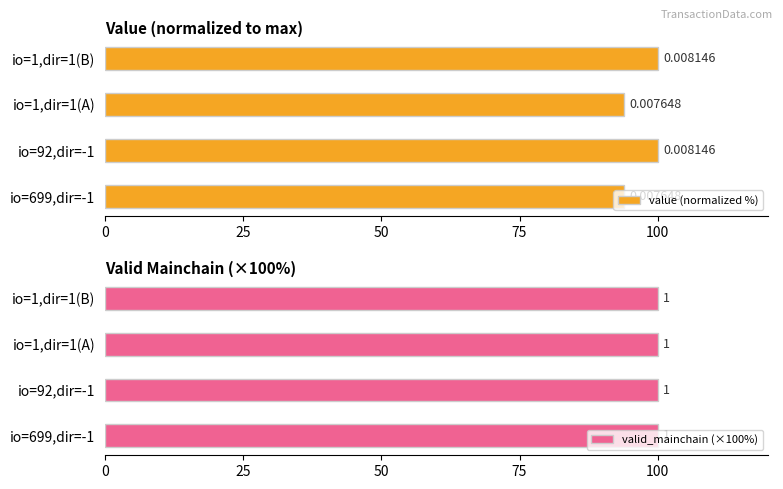

Does the chart contain any negative values?

No